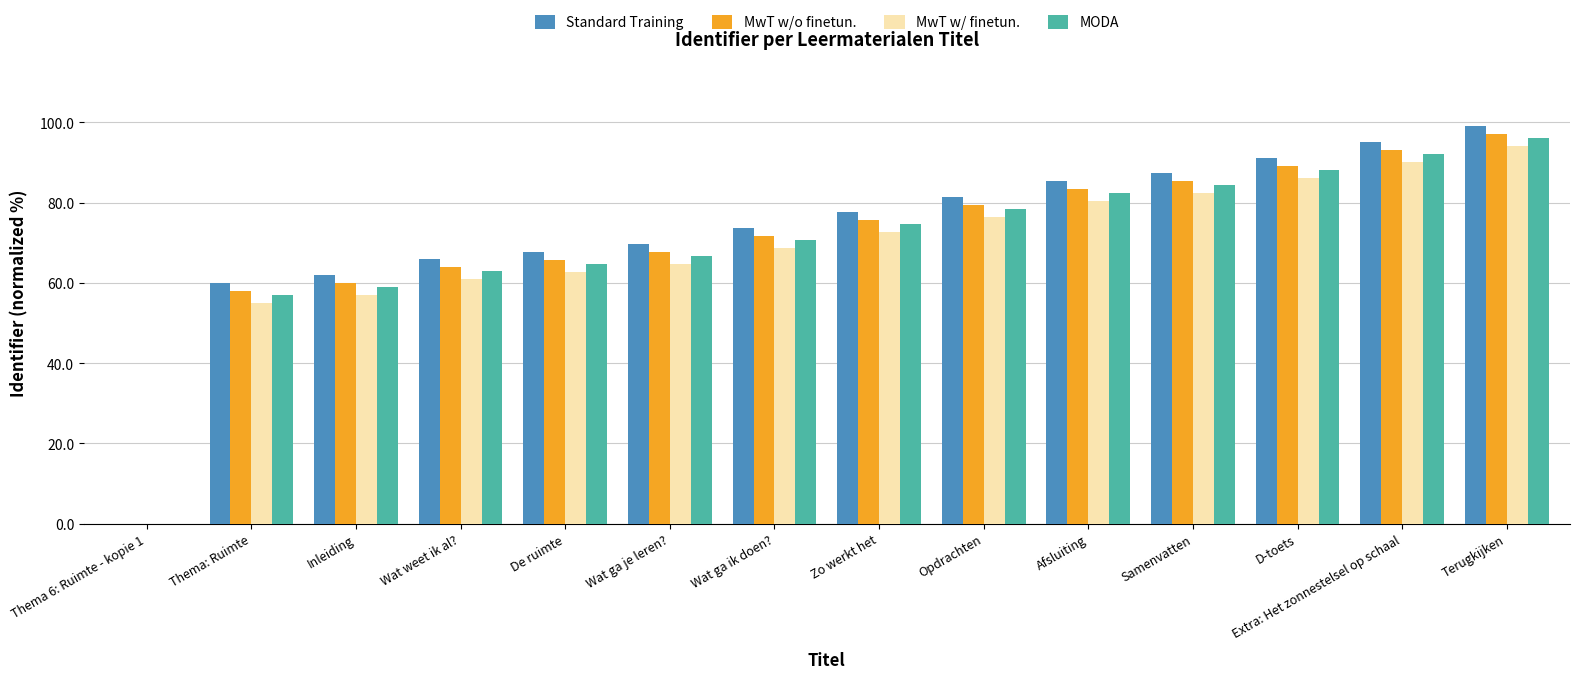

Is the value of MODA at Opdrachten greater than the value of MwT w/ finetun. at Thema 6: Ruimte - kopie 1?

Yes